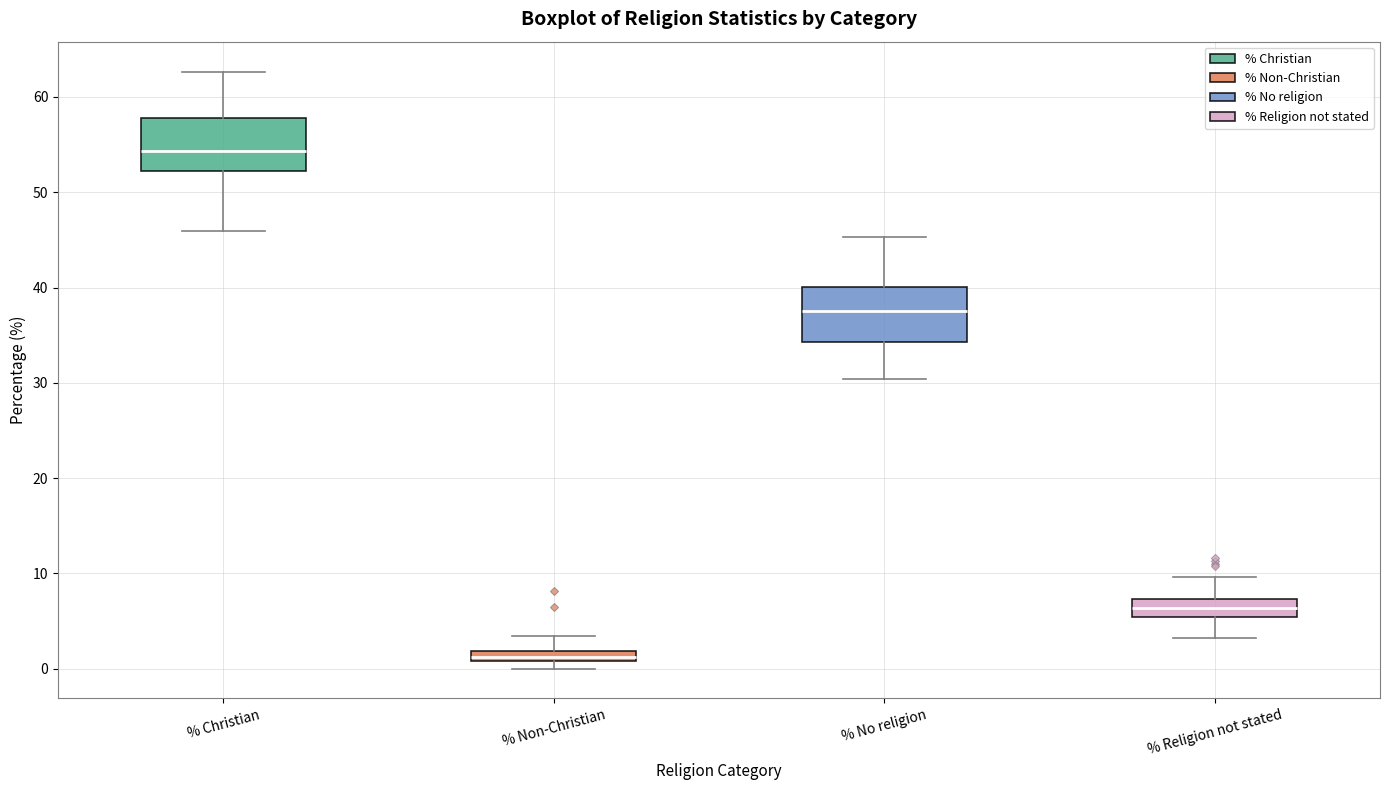

Where does the median line of the box for % Christian sit on the y-axis? The values are not printed on the chart, so give them approximately, as read against the axis.

54